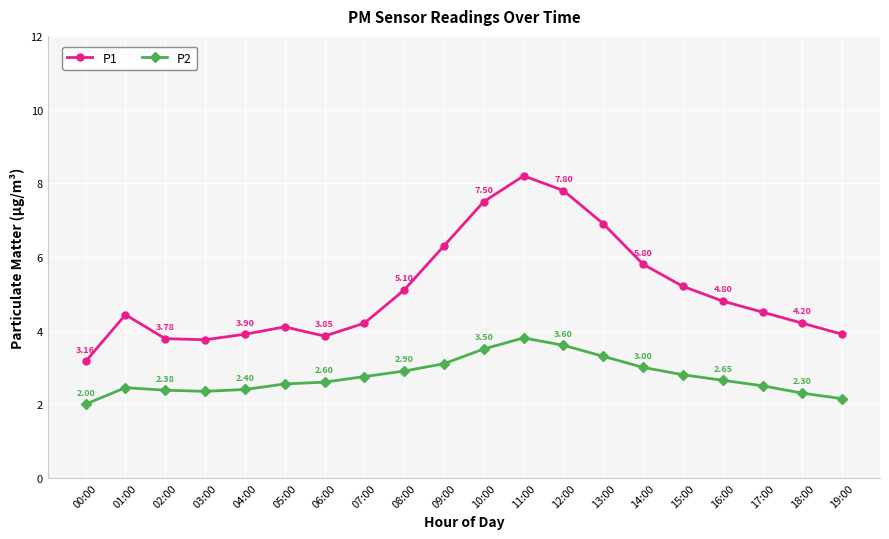

True or false: P1 has a value of 2.8 at 18:00.

False